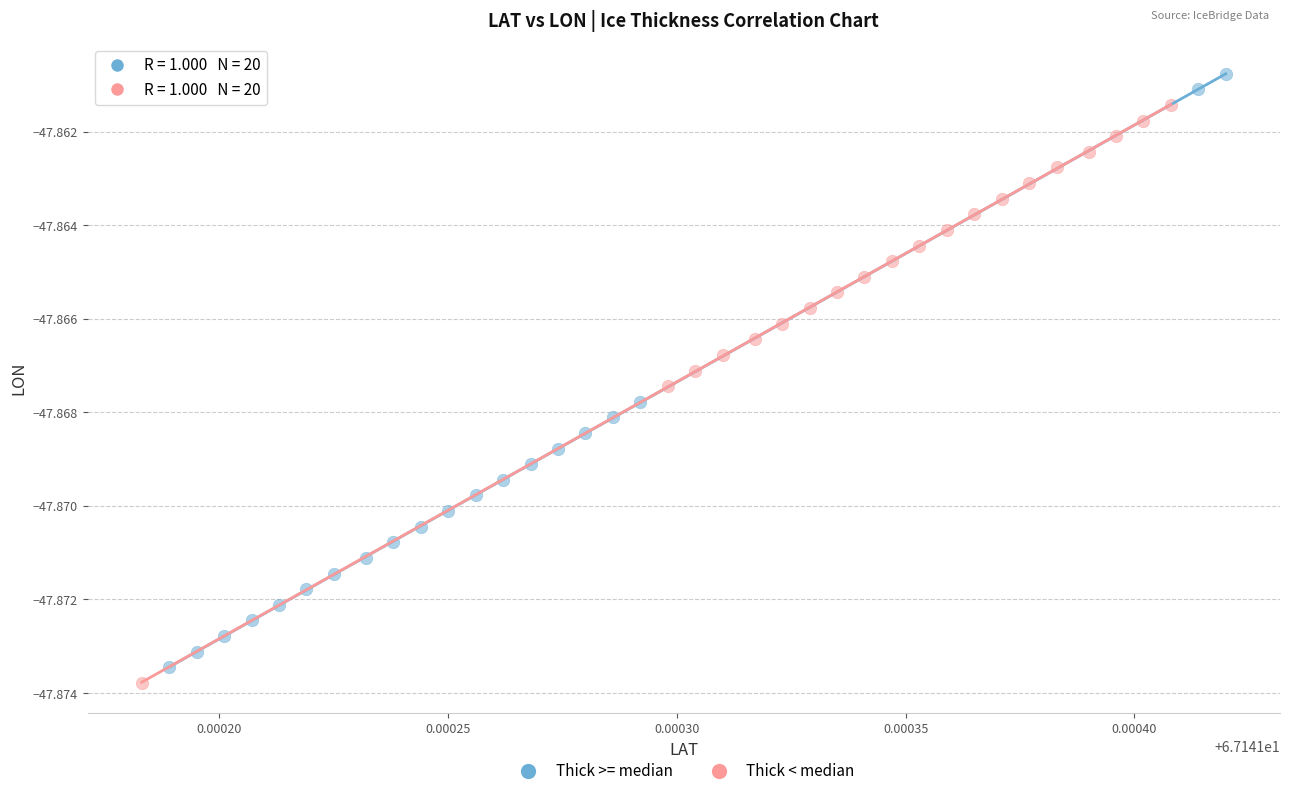

Which series reaches the maximum Y coordinate?

Thick >= median